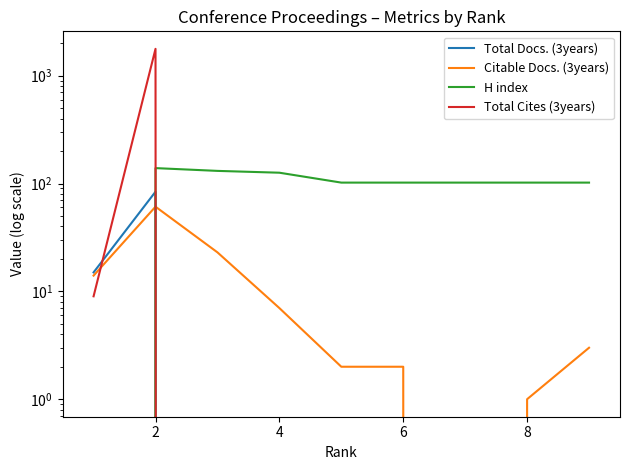

What is the highest value of the H index series?

139